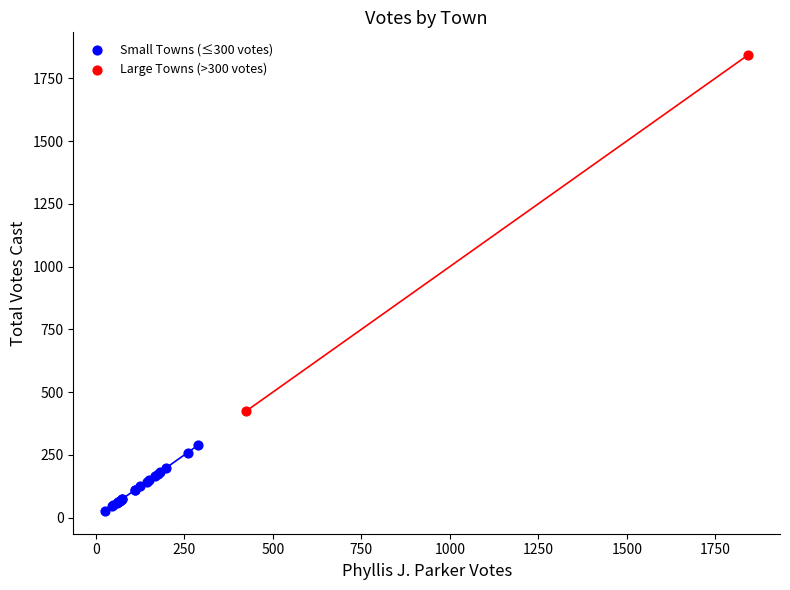

Which series has the widest spread of Y values?

Large Towns (>300 votes)